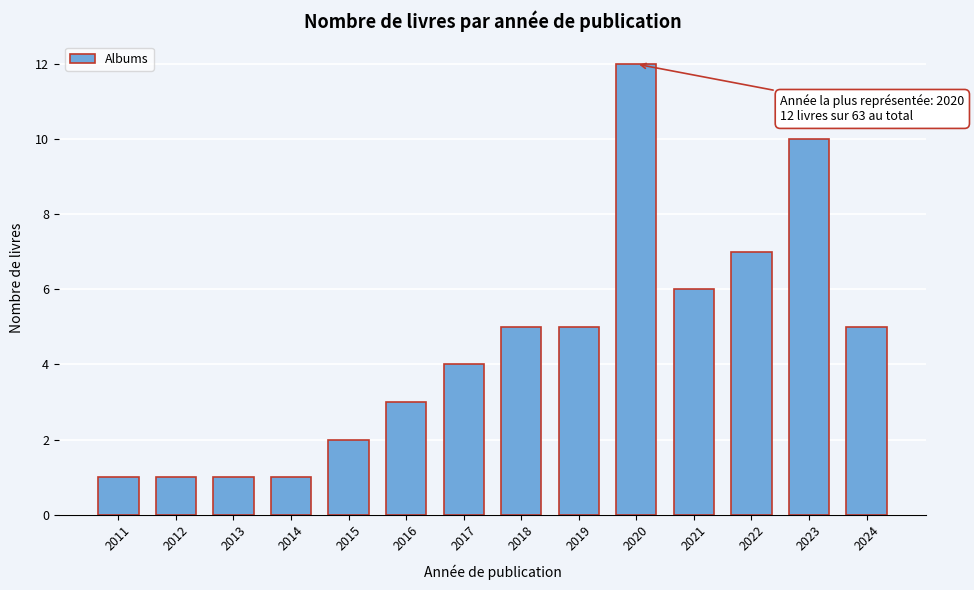

Reading right to left, transcribe all the data shown in this chart.

5	10	7	6	12	5	5	4	3	2	1	1	1	1